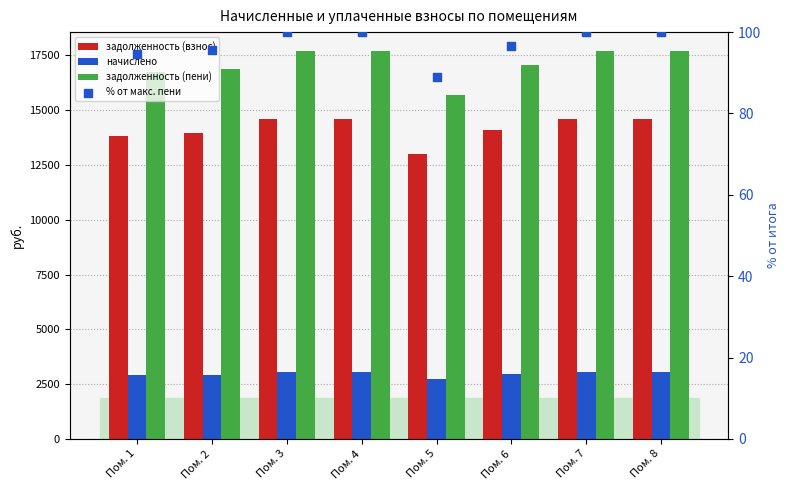

At how many categories does at least one series exceed 9525?

8